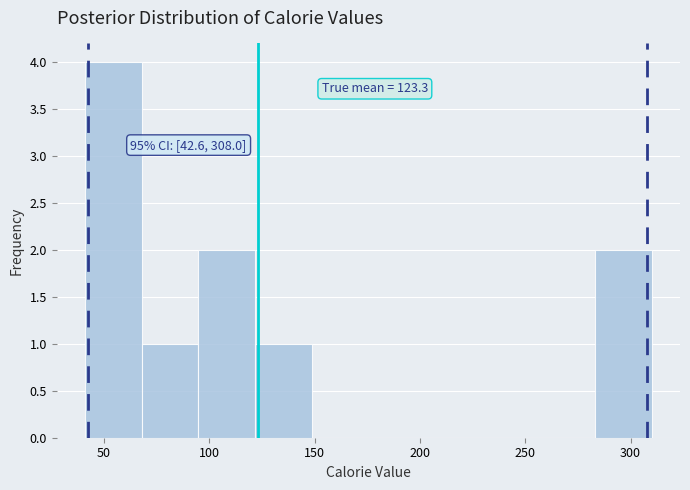

Over which range of the x-axis is the bar tallest?

40 to 70